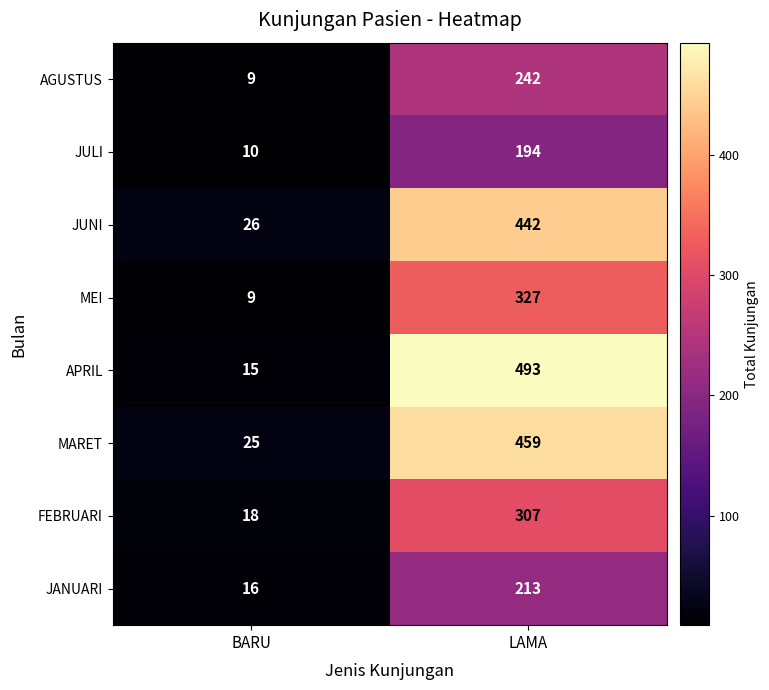

List the series in order of their peak value, highest first.

APRIL, MARET, JUNI, MEI, FEBRUARI, AGUSTUS, JANUARI, JULI